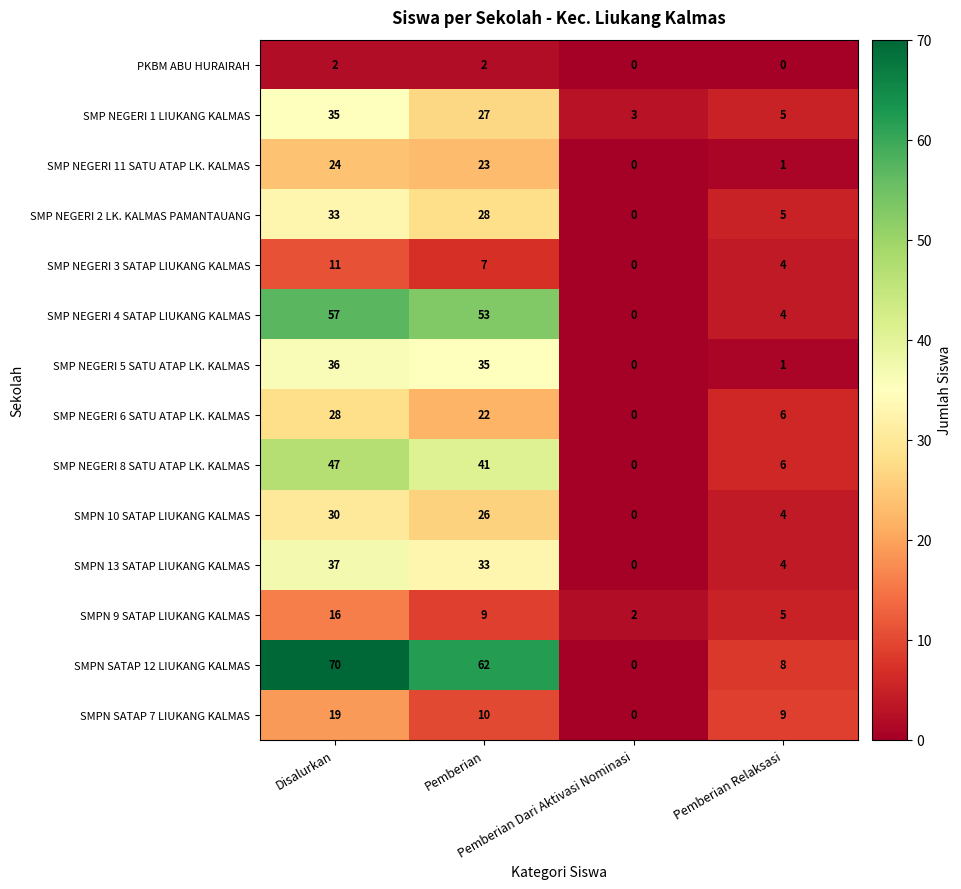

What is the difference between the maximum and minimum values in the SMPN SATAP 12 LIUKANG KALMAS series?

70